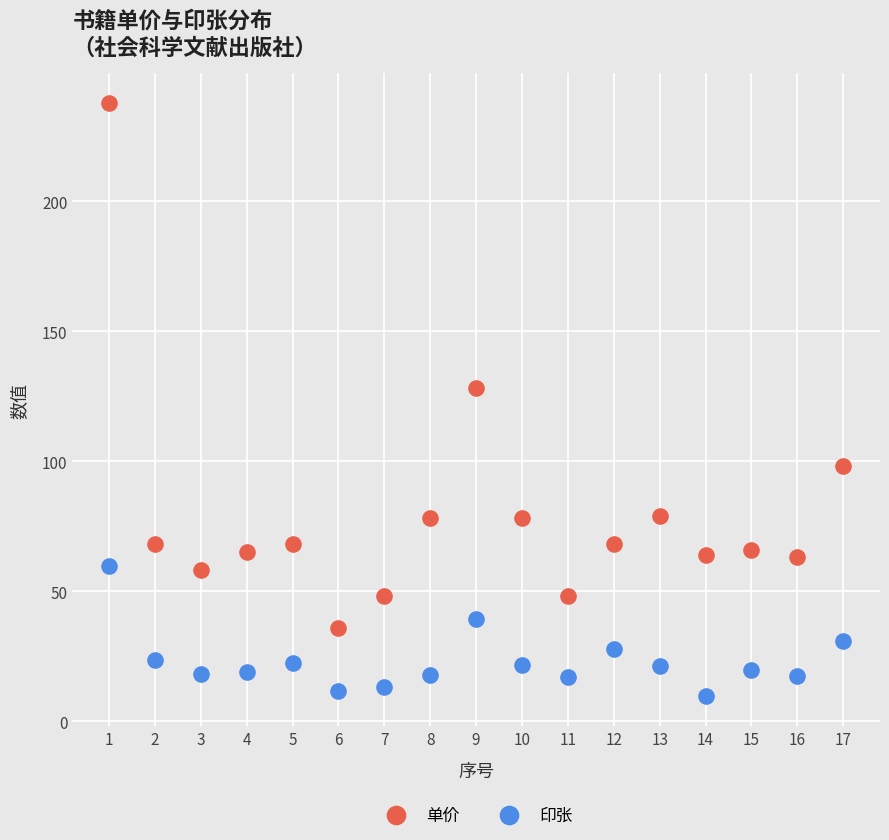

Which series contains the highest Y value?

单价